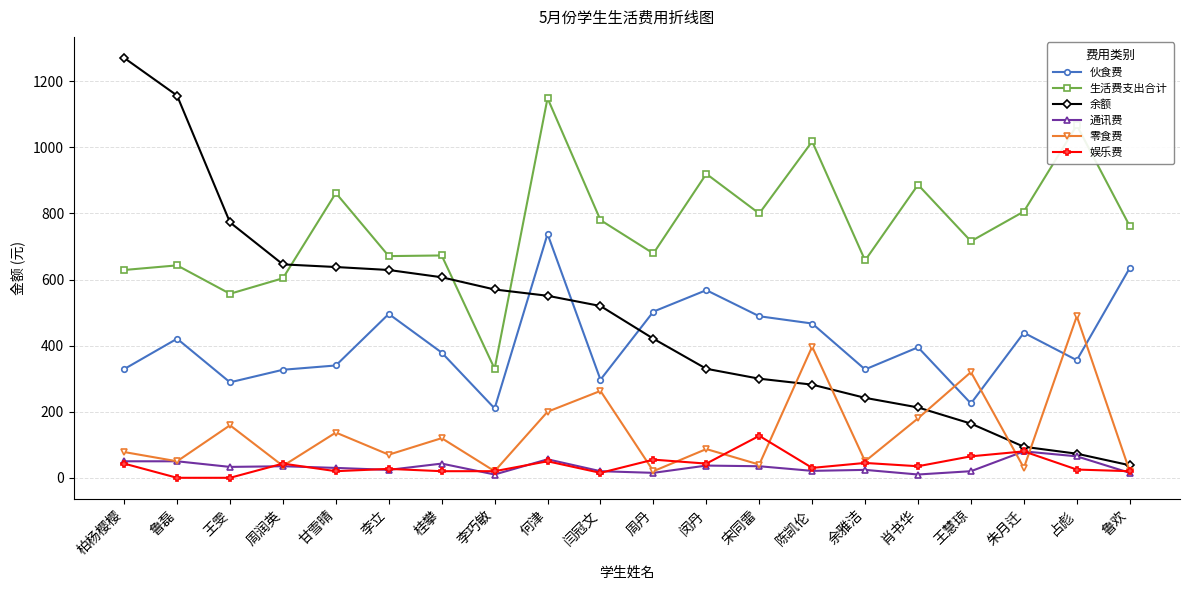

What is the spread (max minus min) of values at 周润英?

611